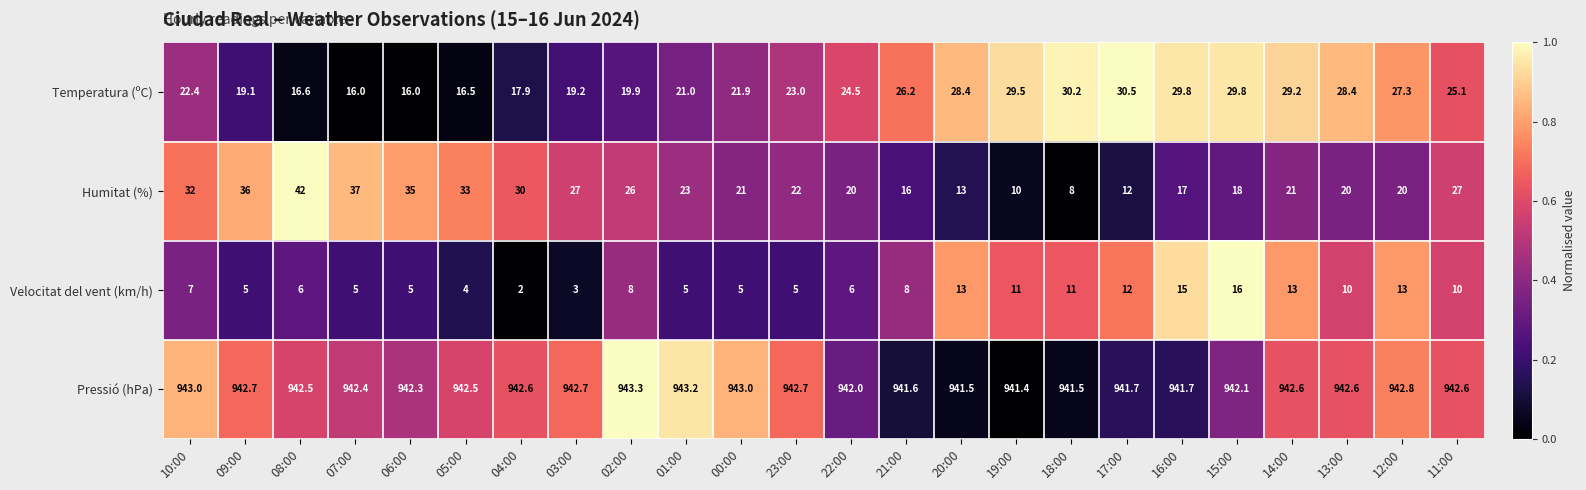

What is the total value across all series at 04:00?

992.5